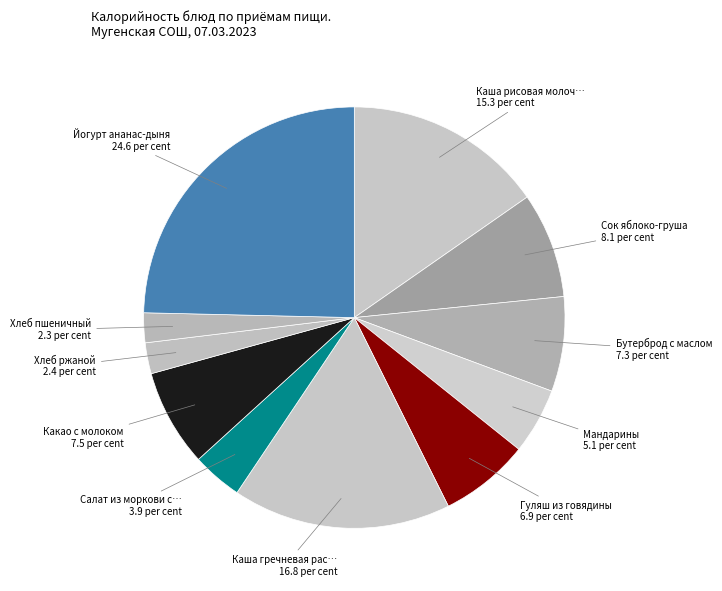

Count the number of slices in the pie.

11